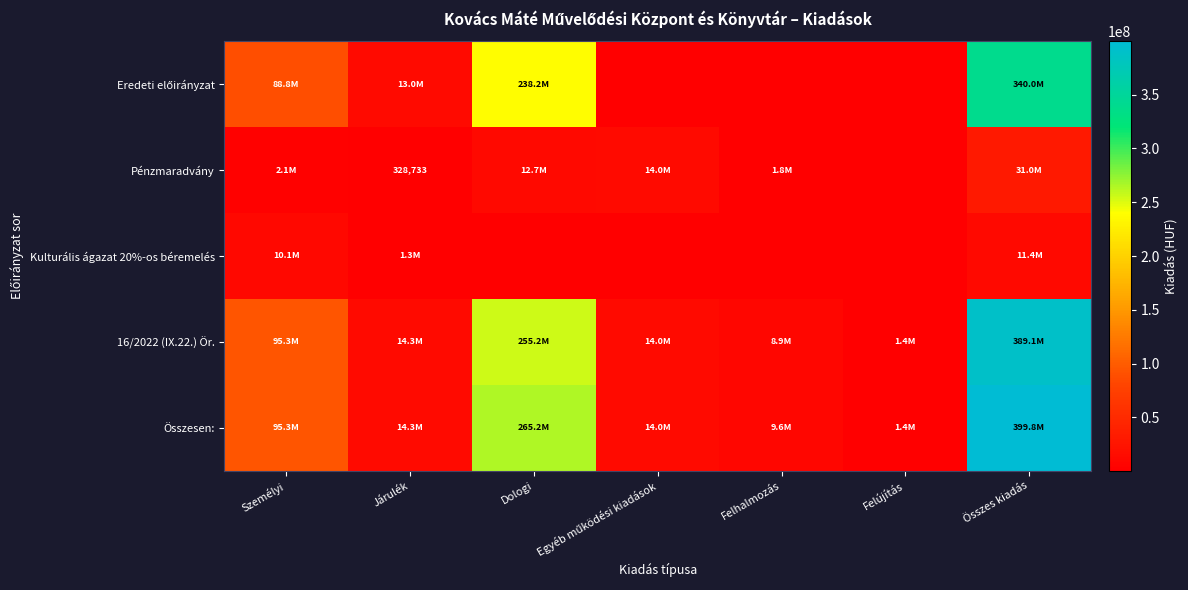

Between Dologi and Felhalmozás, which is larger?

Dologi